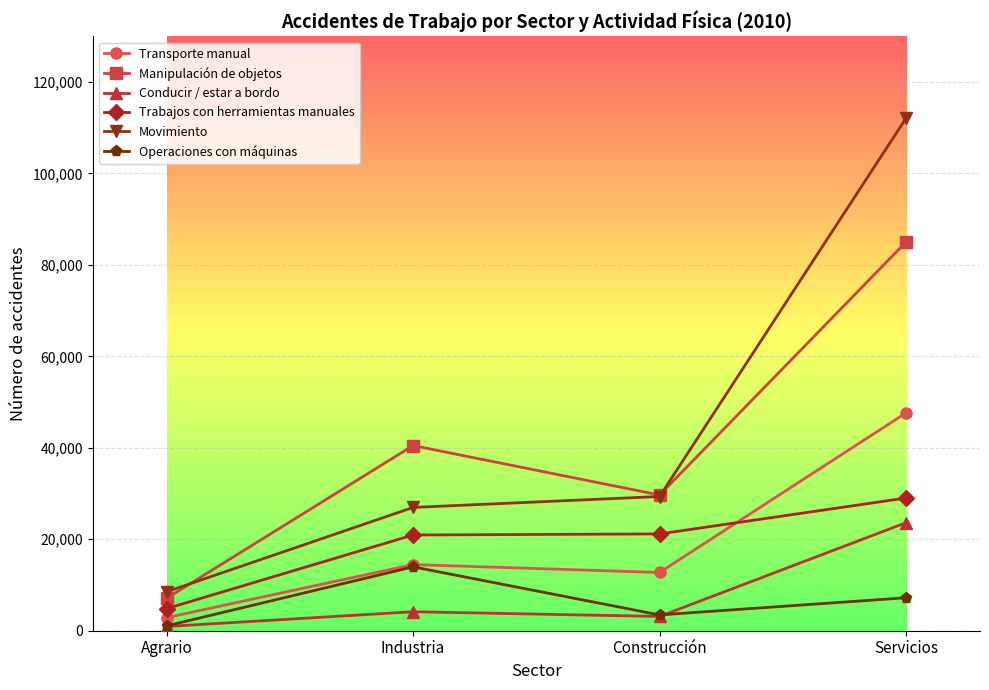

How many values in the Trabajos con herramientas manuales series are below 21171?

2